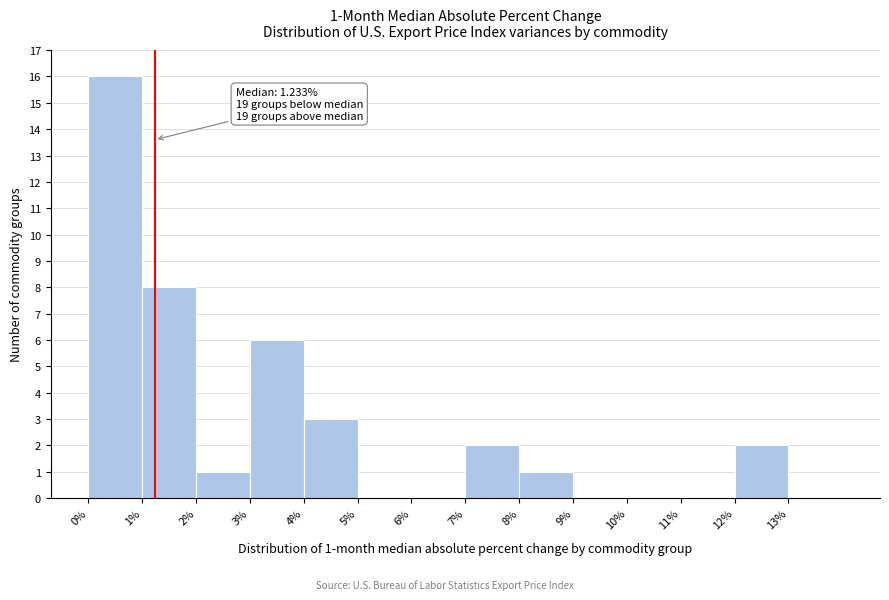

Over which range of the x-axis is the bar tallest?

0 to 1